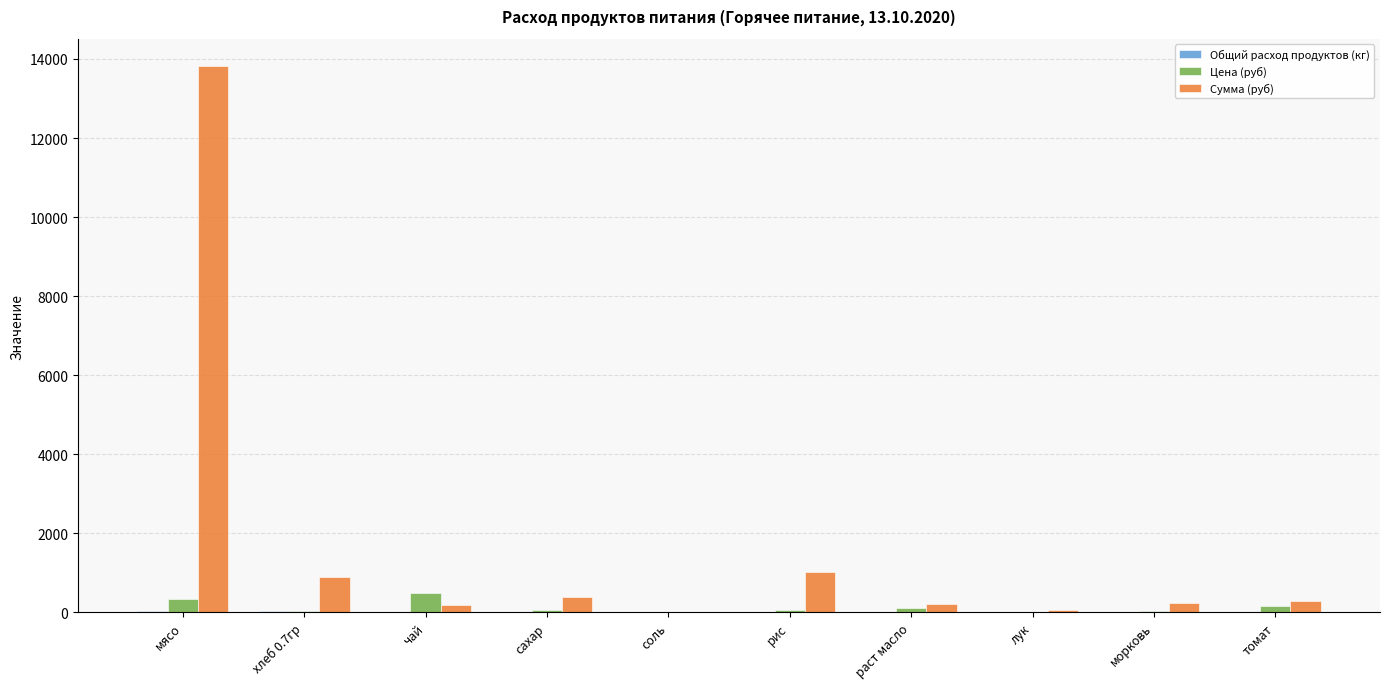

At which category is the sum across all series the highest?

мясо